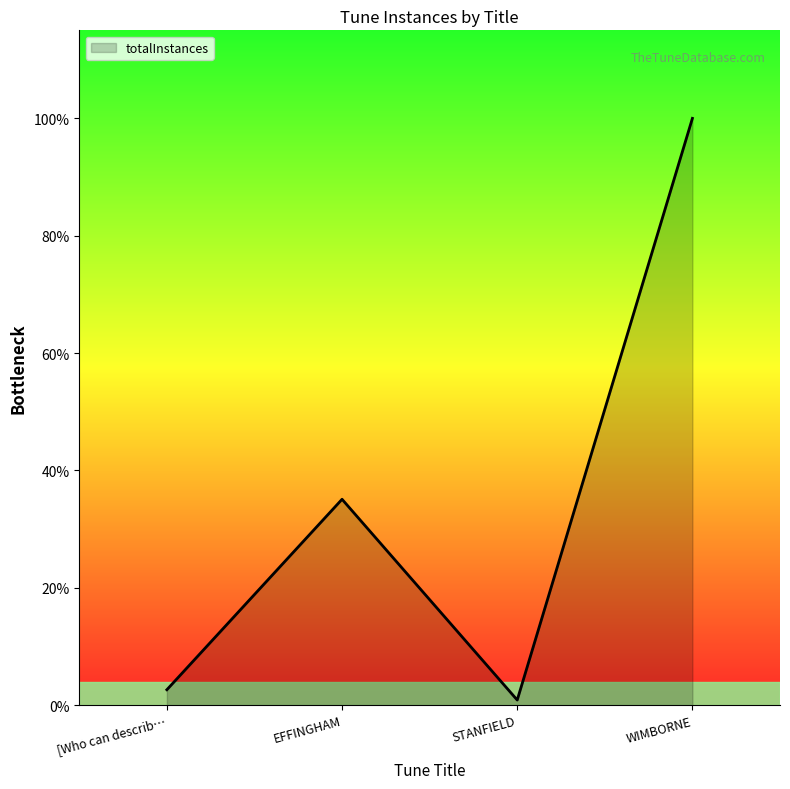

At which label is the value closest to 57?

EFFINGHAM